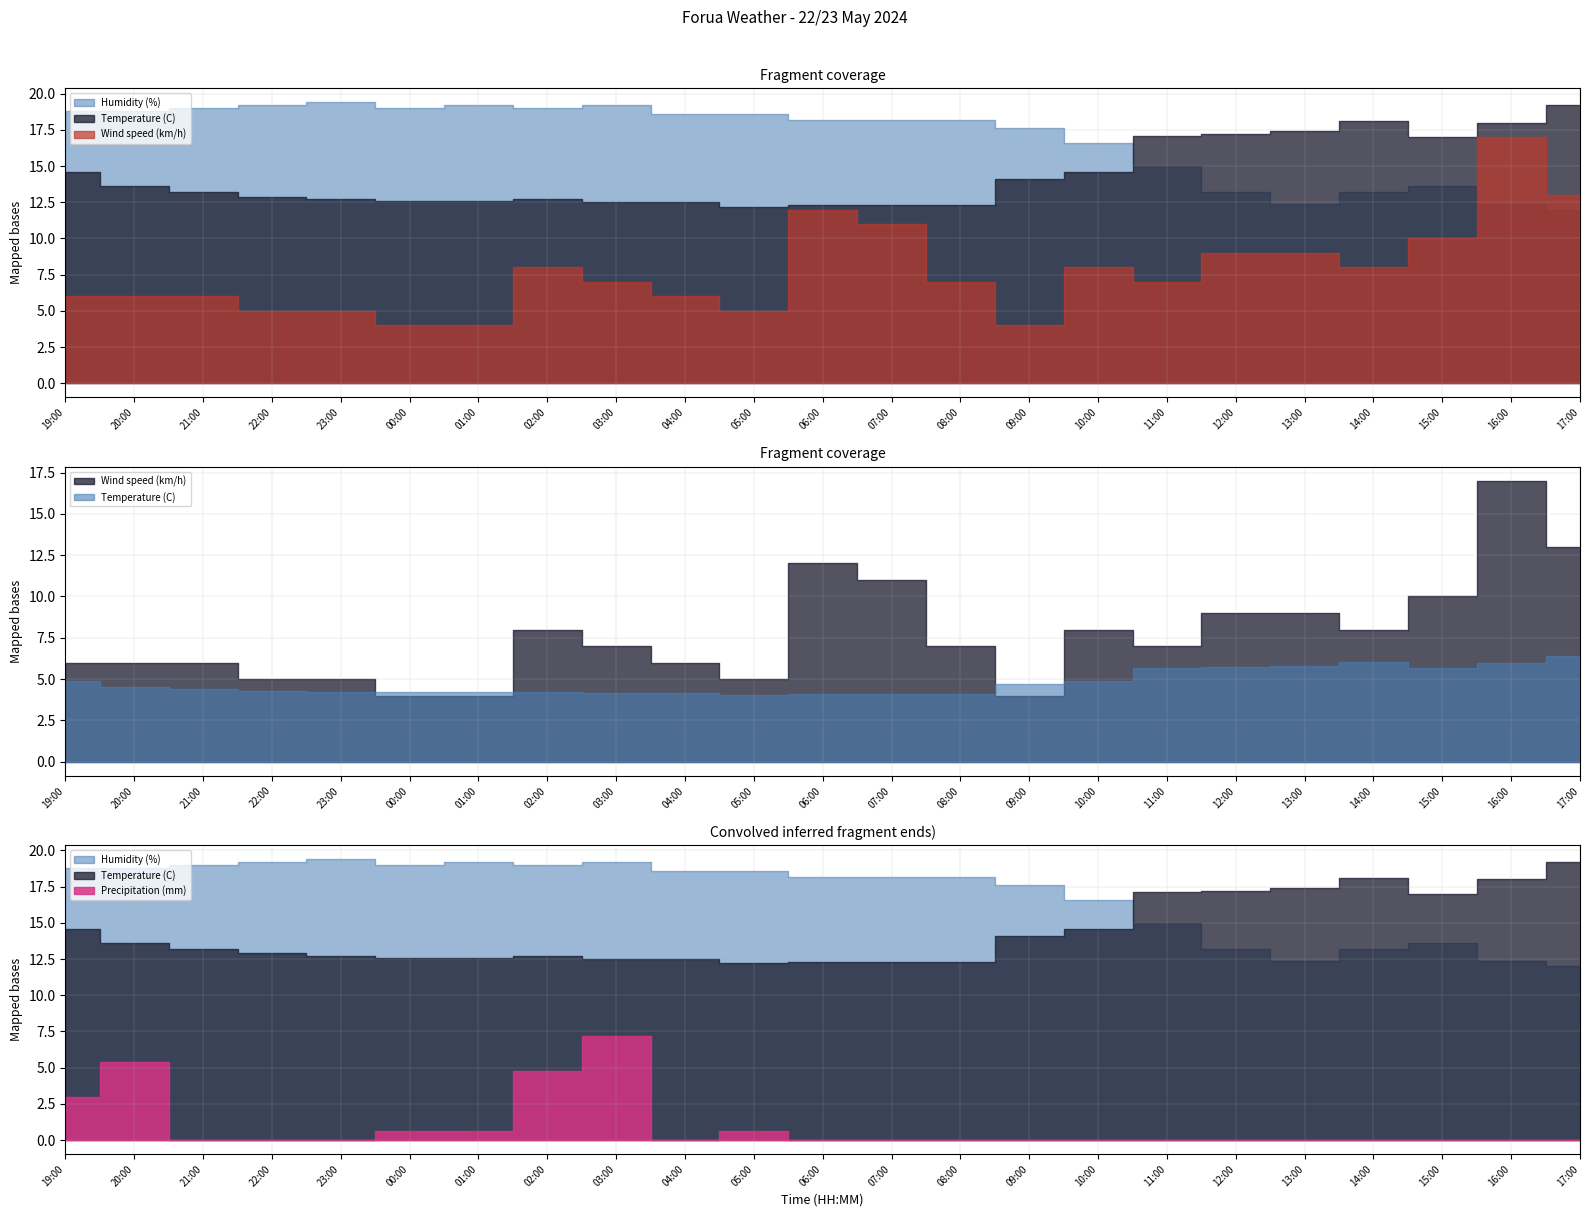

True or false: Precipitation (mm) and Humidity (%) intersect in this chart.

False